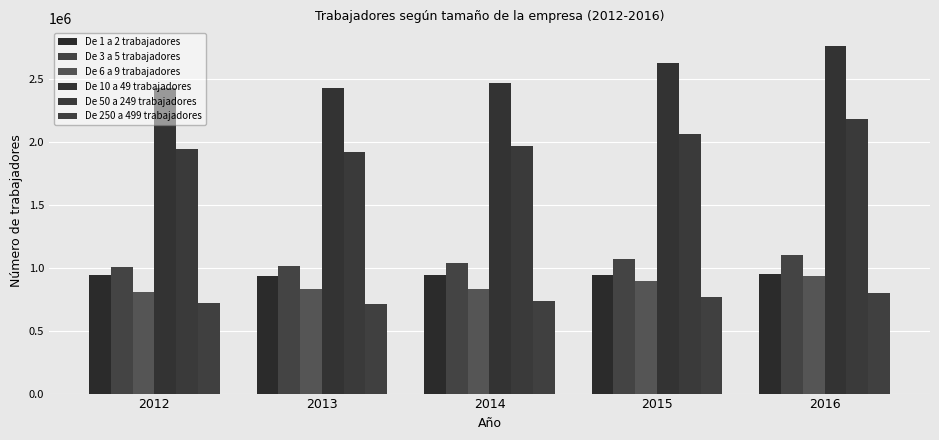

Which series has the widest spread of values?

De 10 a 49 trabajadores